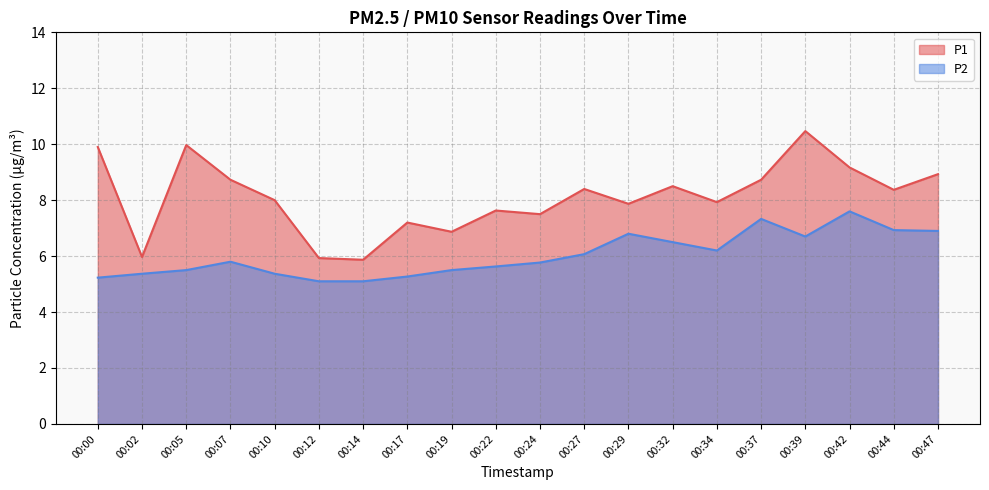

Rank the series by their maximum value, from highest to lowest.

P1, P2